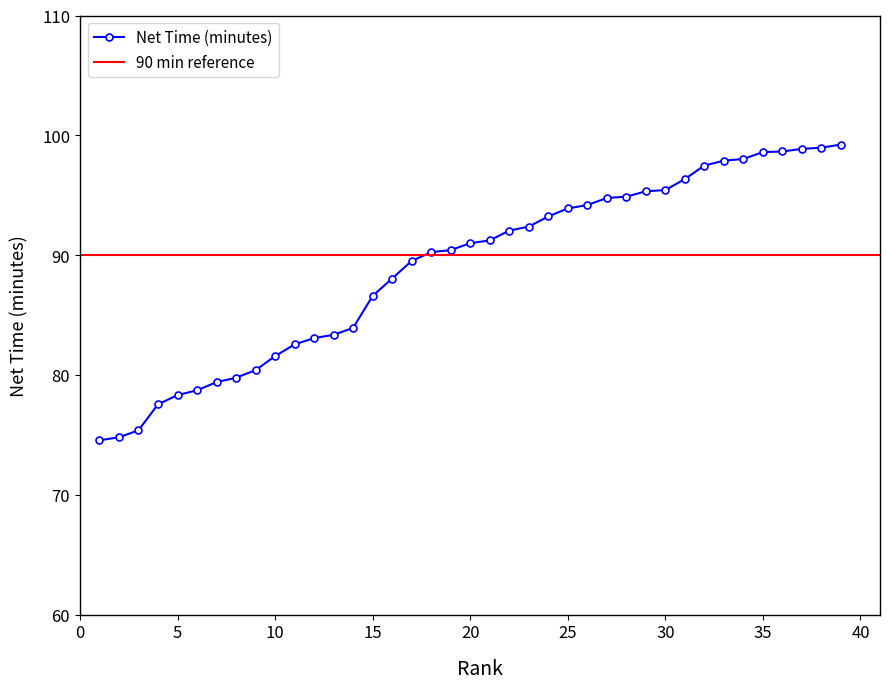

Does the chart display data point markers on the line(s)?

Yes